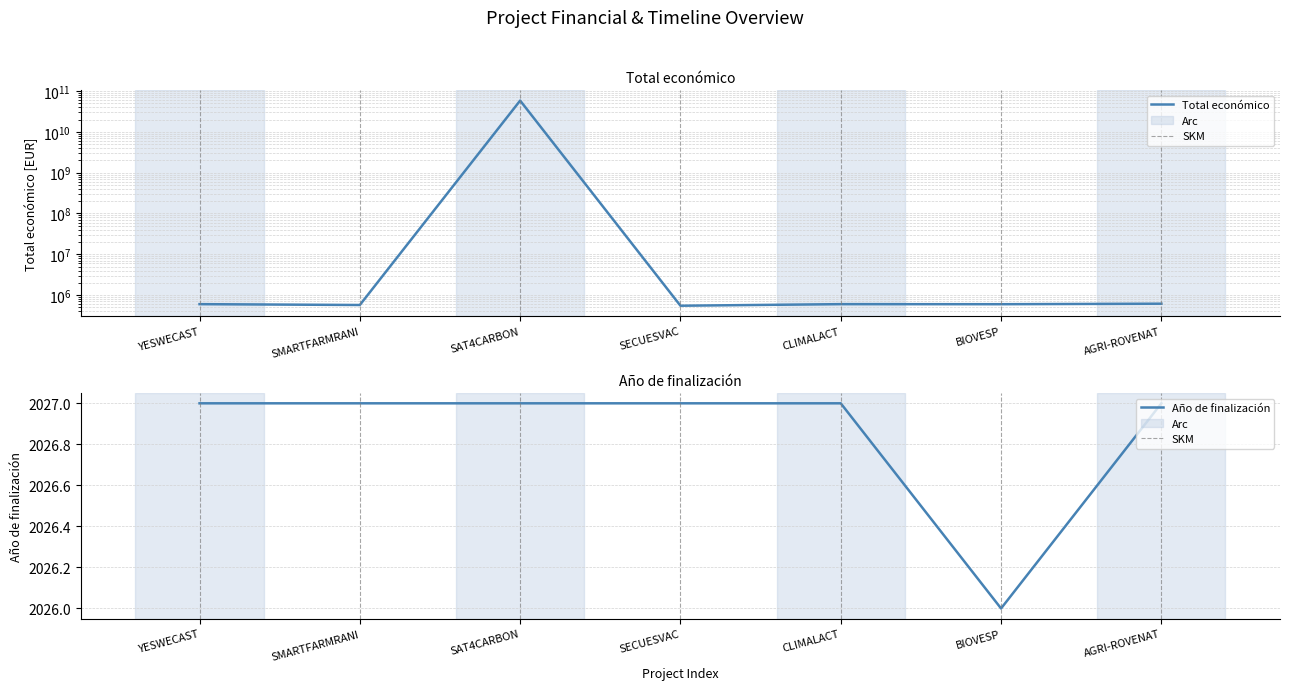

Reading left to right, list all the values displayed in this chart.

Total económico: 599792	571965	58462941715	548889	600000	598139	615375
Año de finalización: 2027	2027	2027	2027	2027	2026	2027